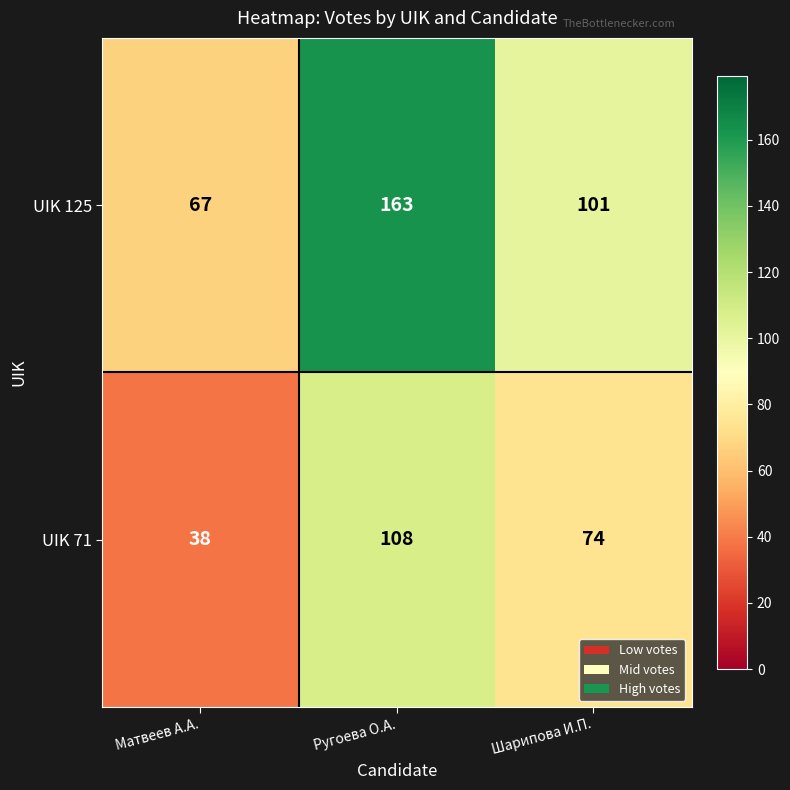

At which label is UIK 125 closest to 115?

Шарипова И.П.